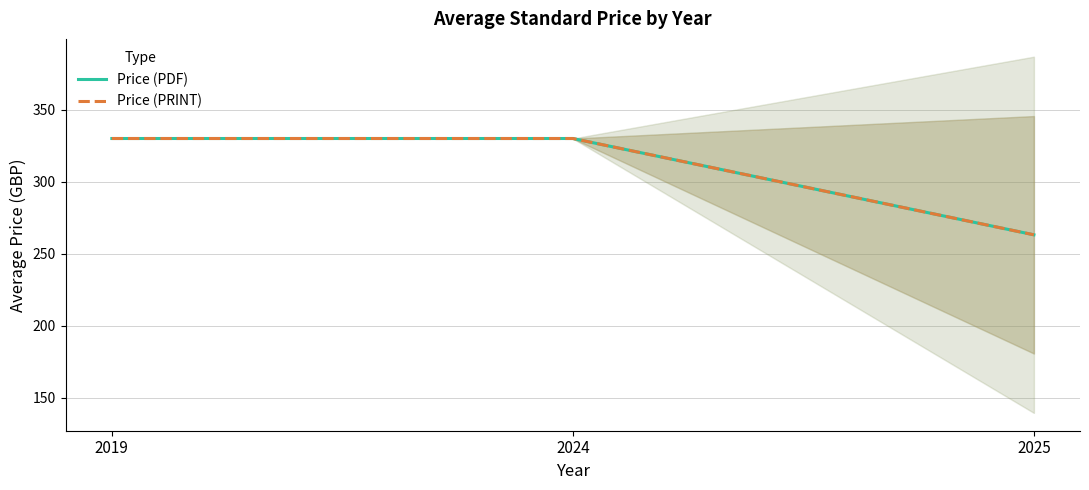

Which series changed the most between 2019 and 2024?

Price (PDF)